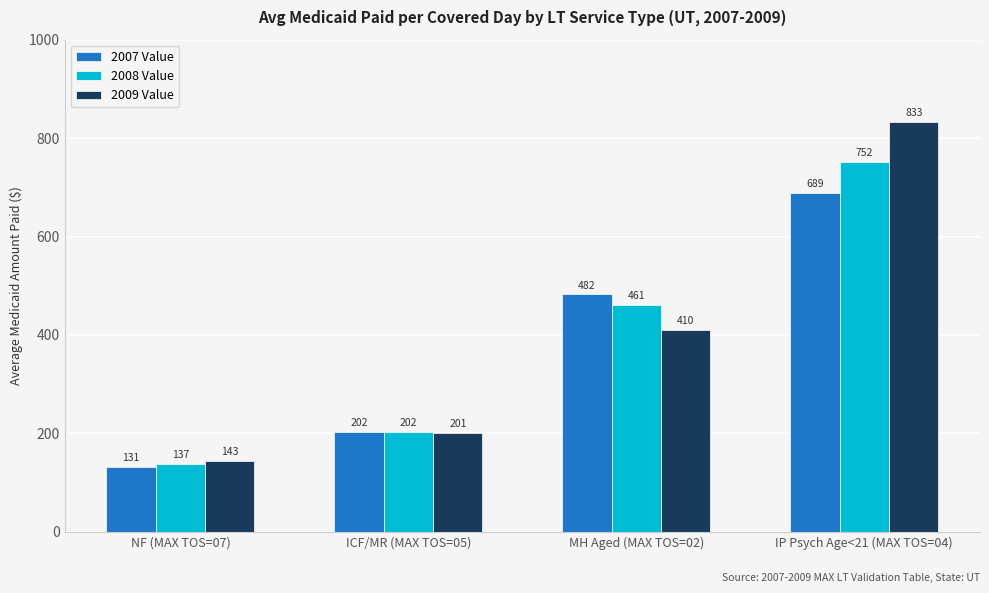

Which category has the highest value across all series?

IP Psych Age<21 (MAX TOS=04)